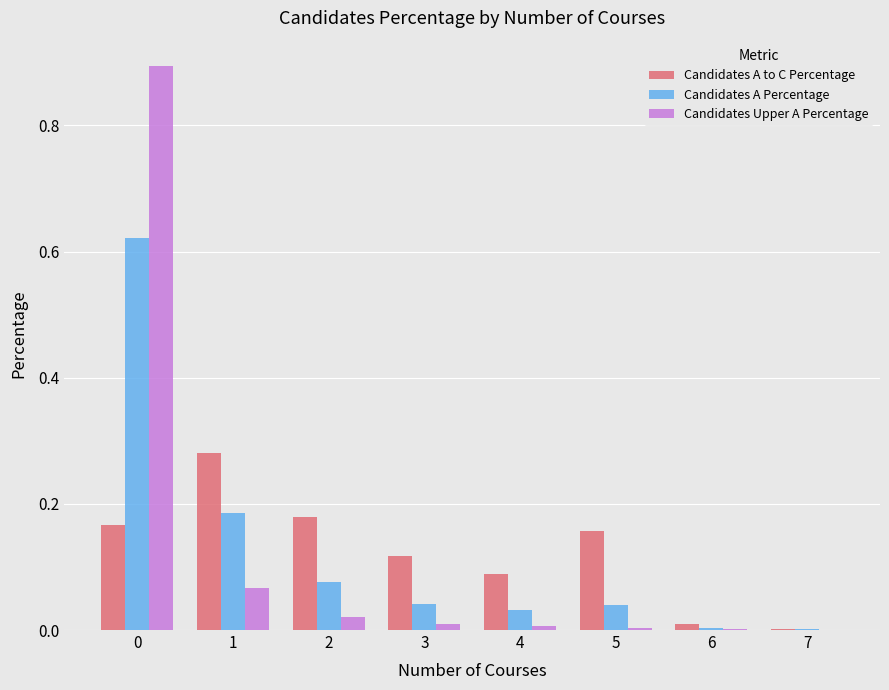

Is it true that Candidates Upper A Percentage equals 0.9 at 0?

True